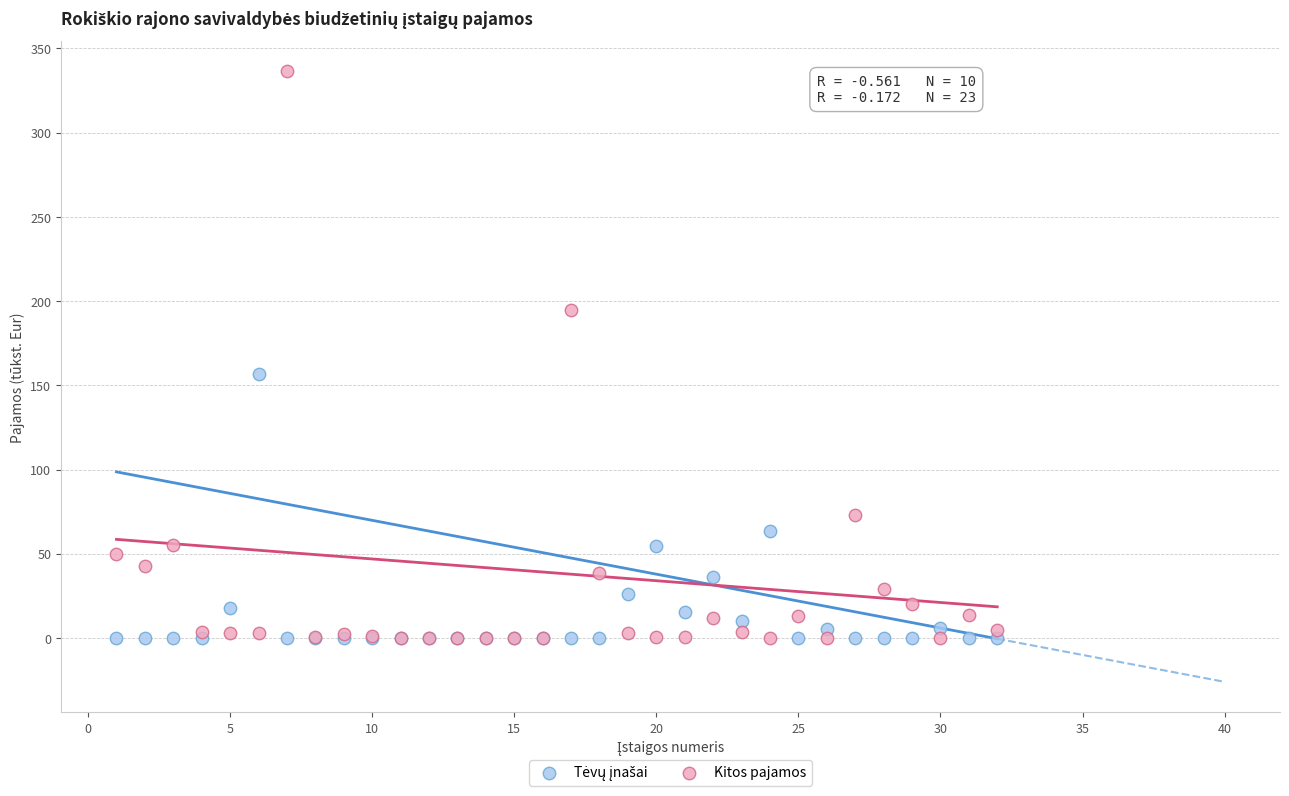

Across all series, what Y value is closest to 168?

157.0